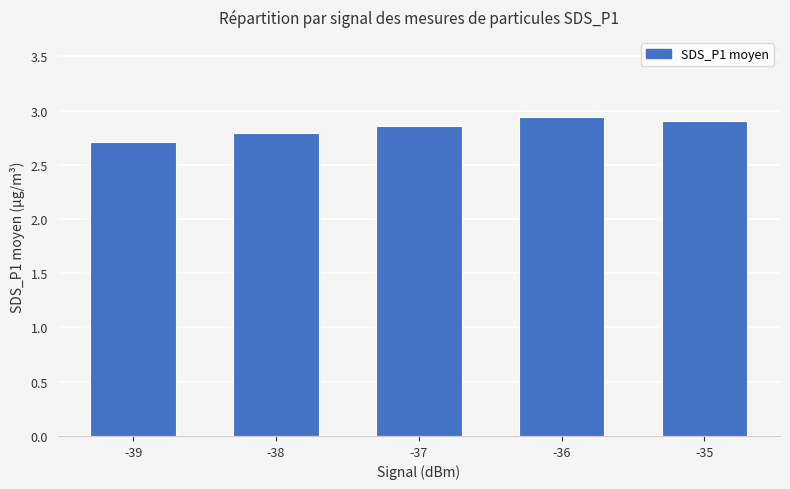

The chart shows a value of 4.6 at -37. True or false?

False